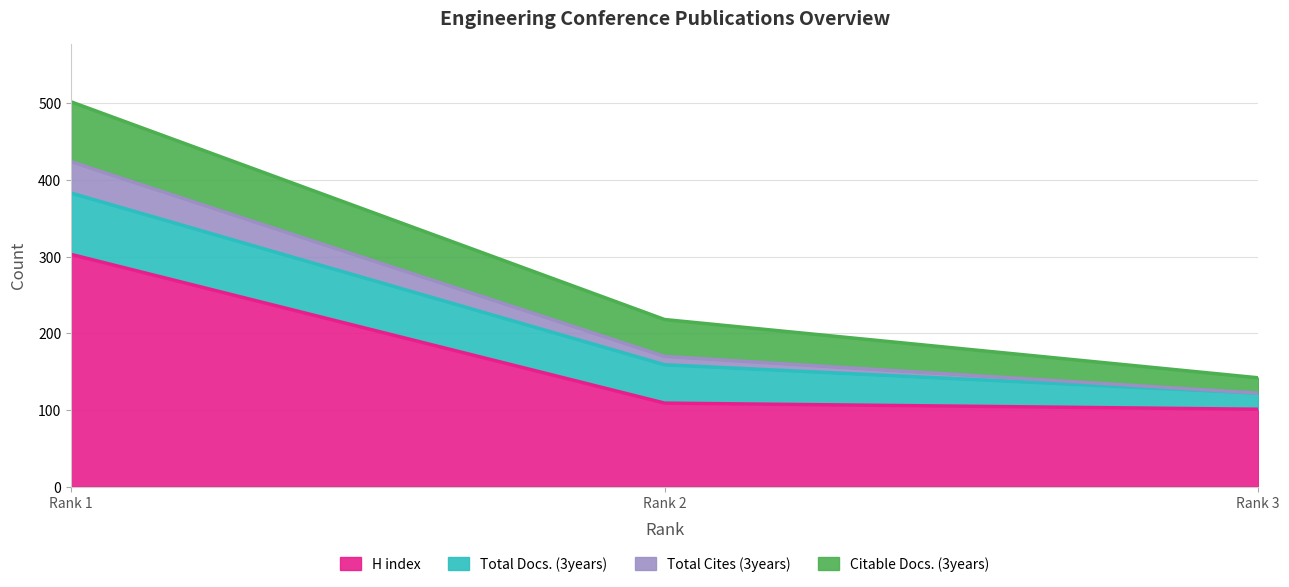

What is the maximum value for H index?

303